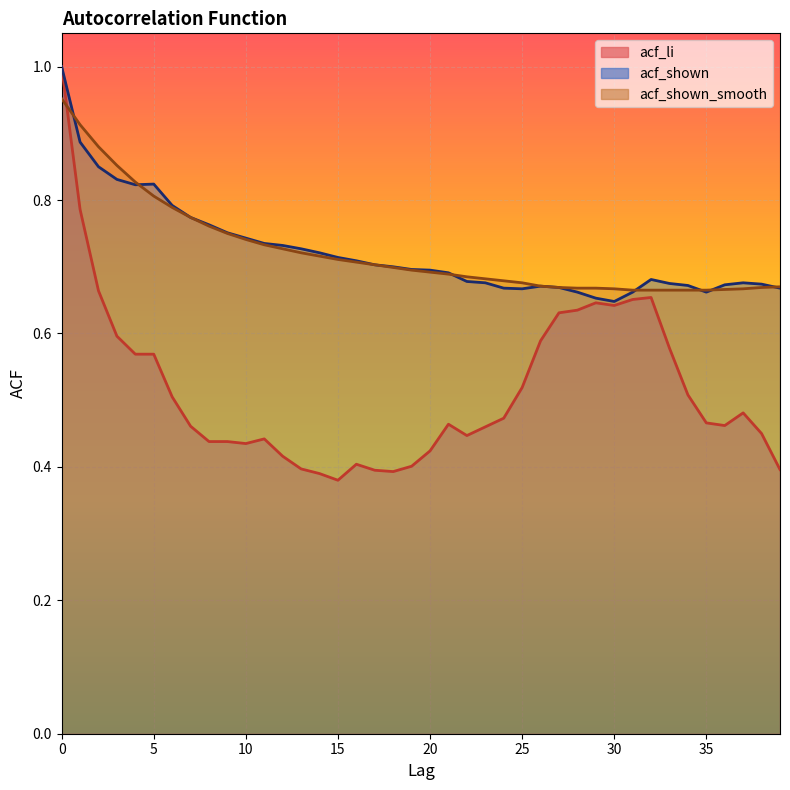

At which label does acf_shown reach its minimum?

30